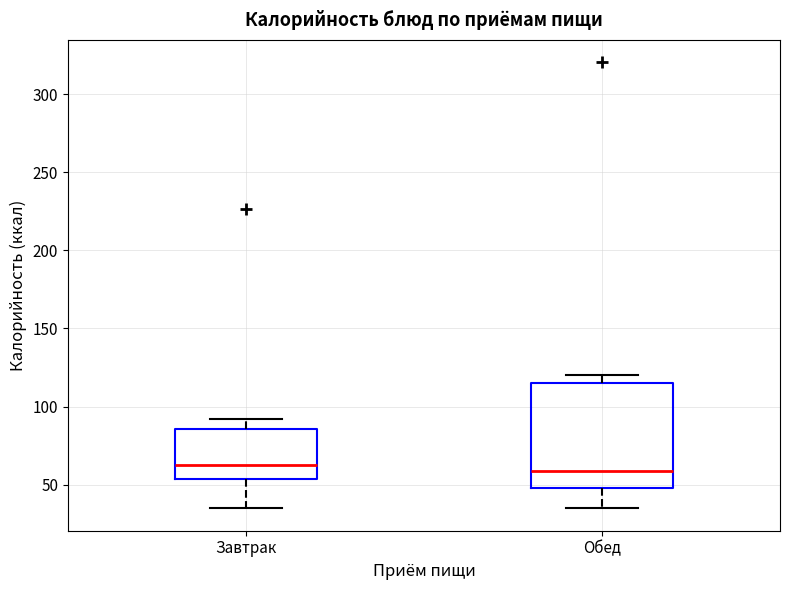

Where does the median line of the box for Завтрак sit on the y-axis? The values are not printed on the chart, so give them approximately, as read against the axis.

65